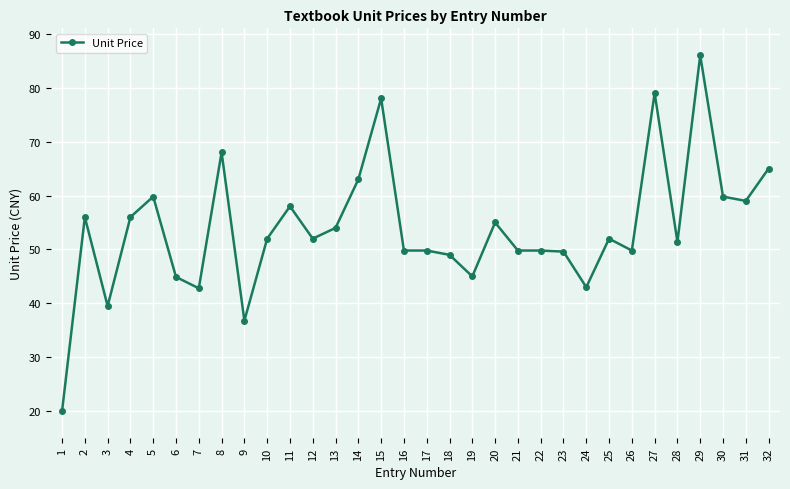

How many data points does each series have?

32